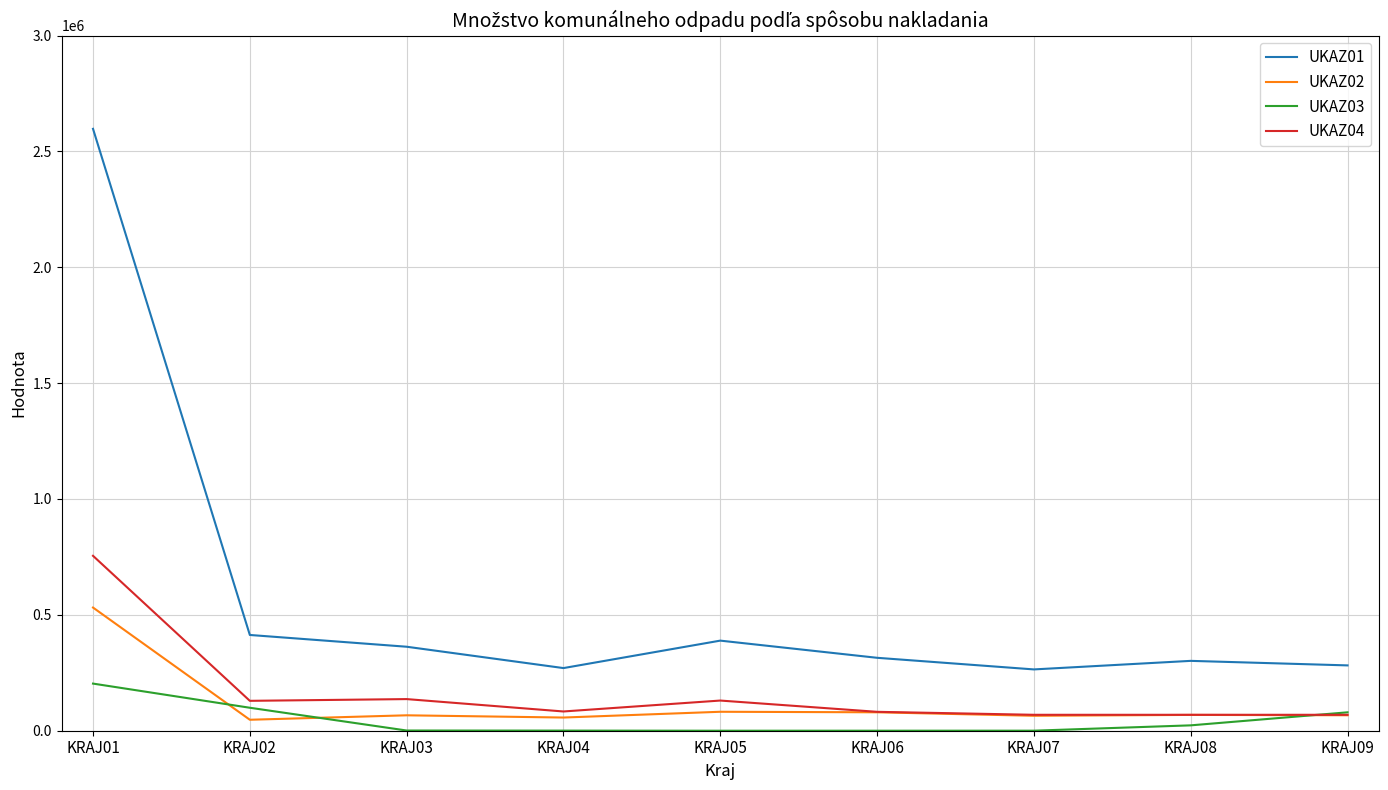

Does the chart display data point markers on the line(s)?

No